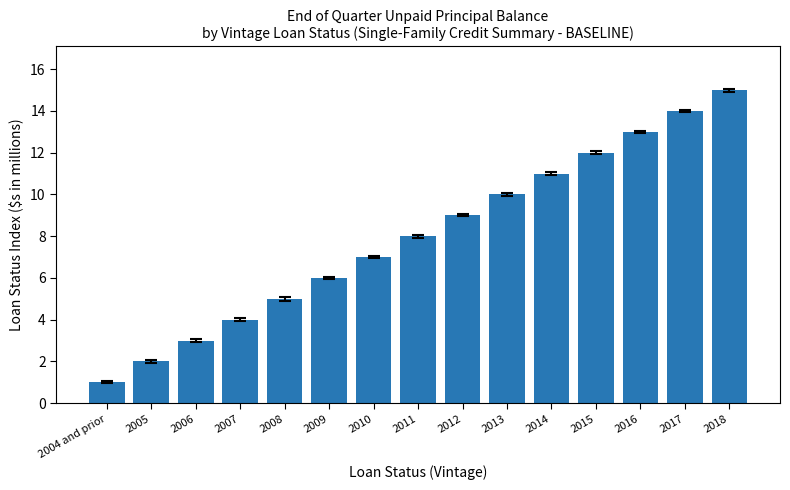

What is the label of the 1st bar from the right?

2018